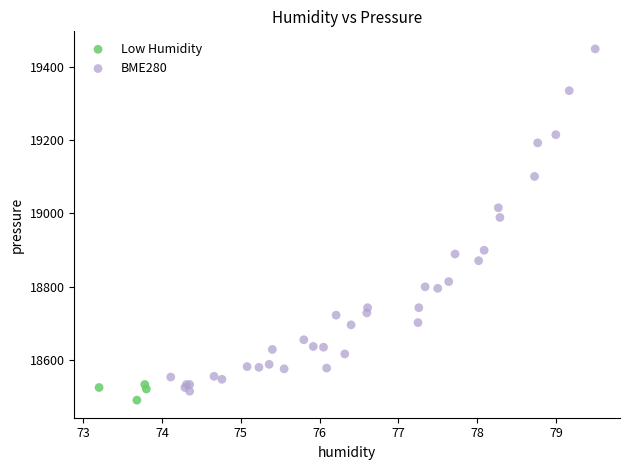

Which series contains the highest Y value?

BME280